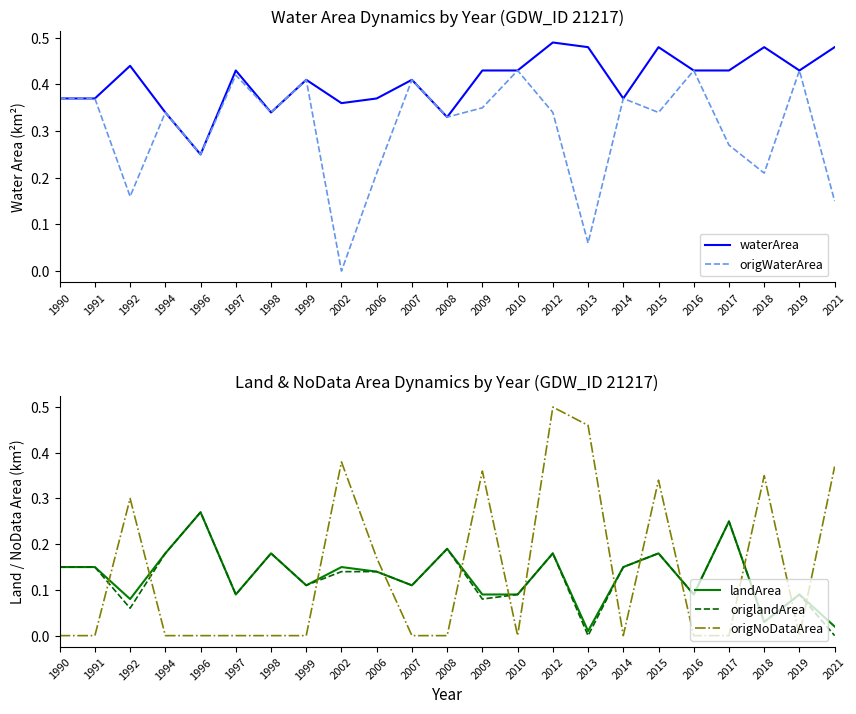

Does the chart have visible grid lines?

No